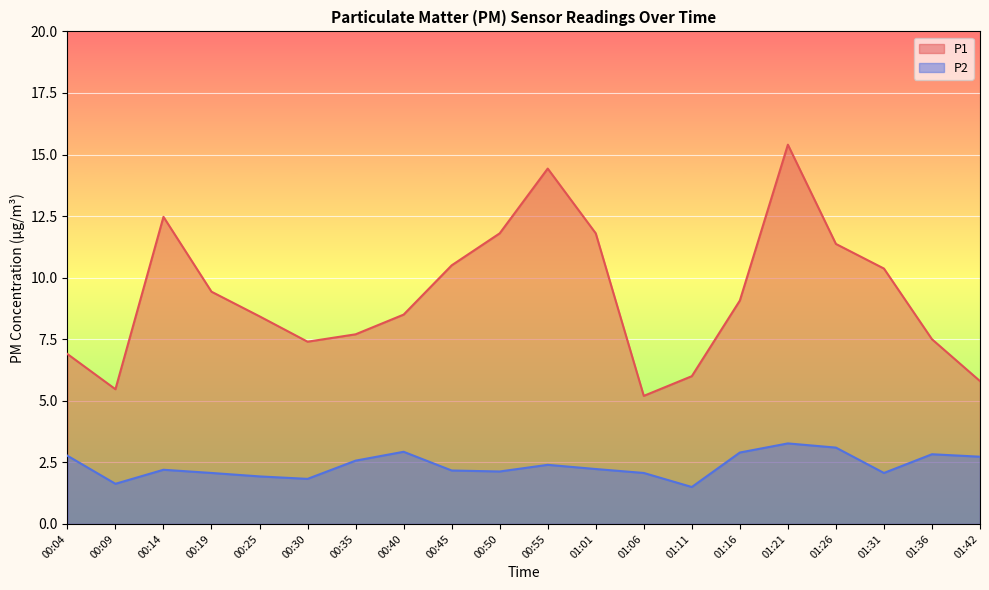

Rank the series at 01:42 from lowest to highest value.

P2, P1